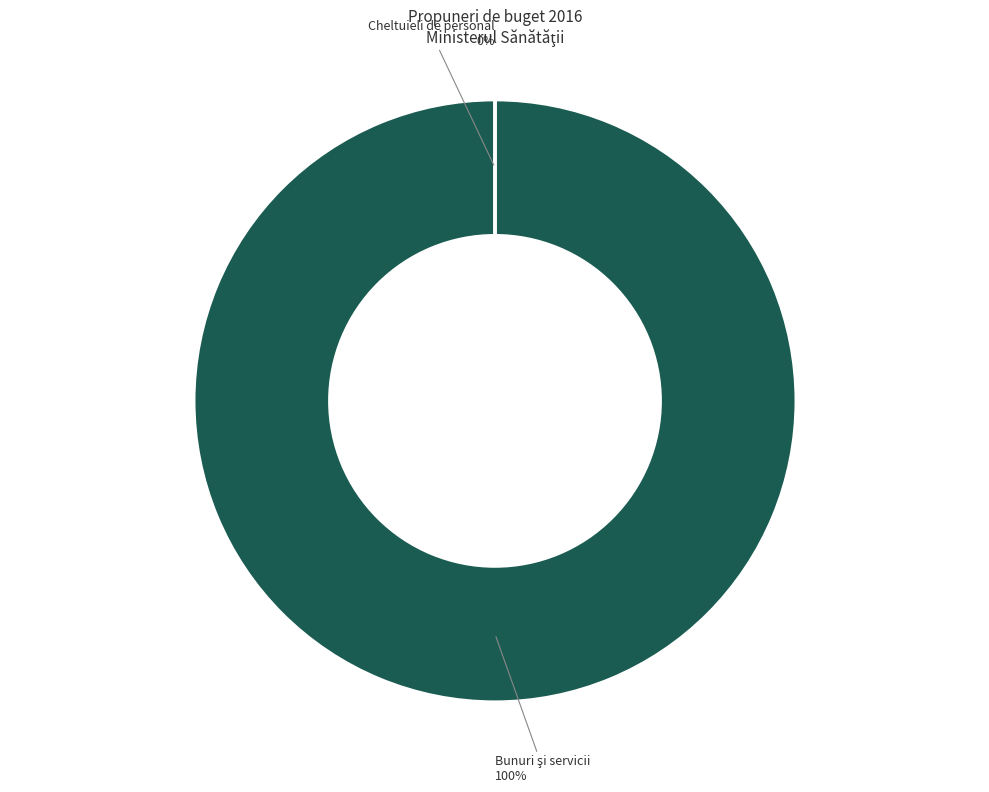

What percentage is the Bunuri şi servicii slice, to the nearest percent?

100%